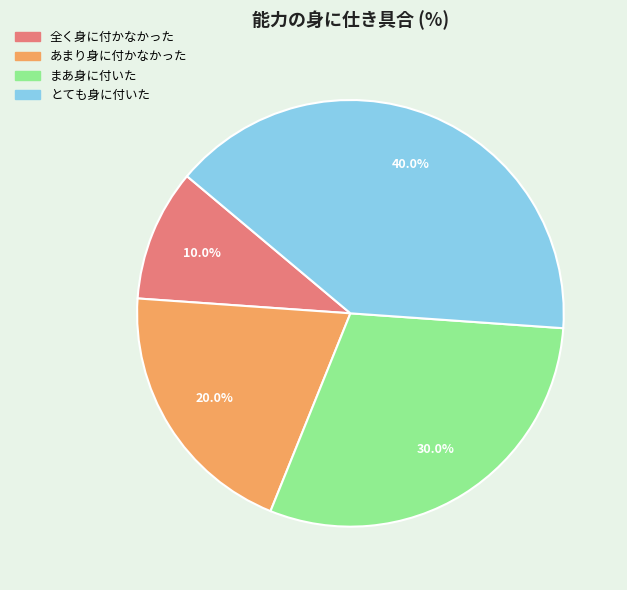

Is it true that あまり身に付かなかった is 32% of the pie?

False